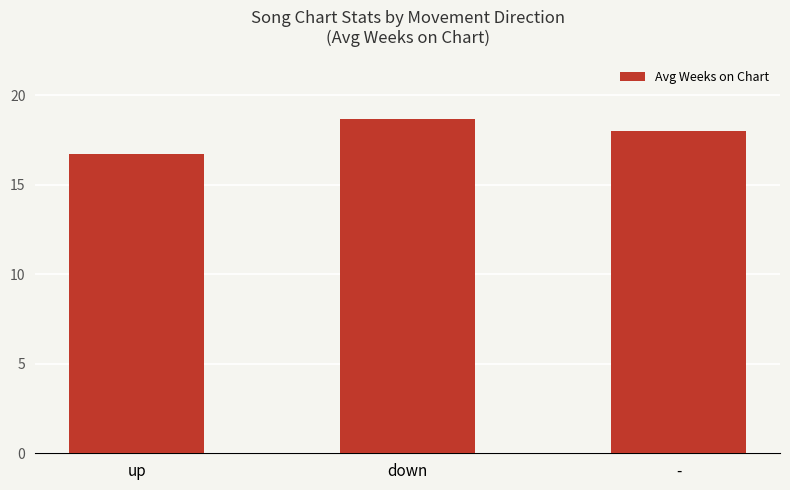

Are the bars grouped side by side (vs. stacked)?

No